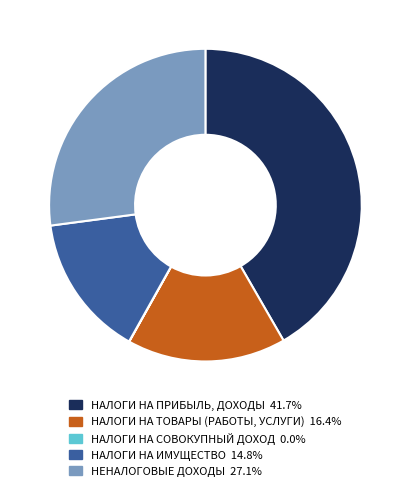

Do НЕНАЛОГОВЫЕ ДОХОДЫ and НАЛОГИ НА ТОВАРЫ (РАБОТЫ, УСЛУГИ) together represent more than half of the pie?

No